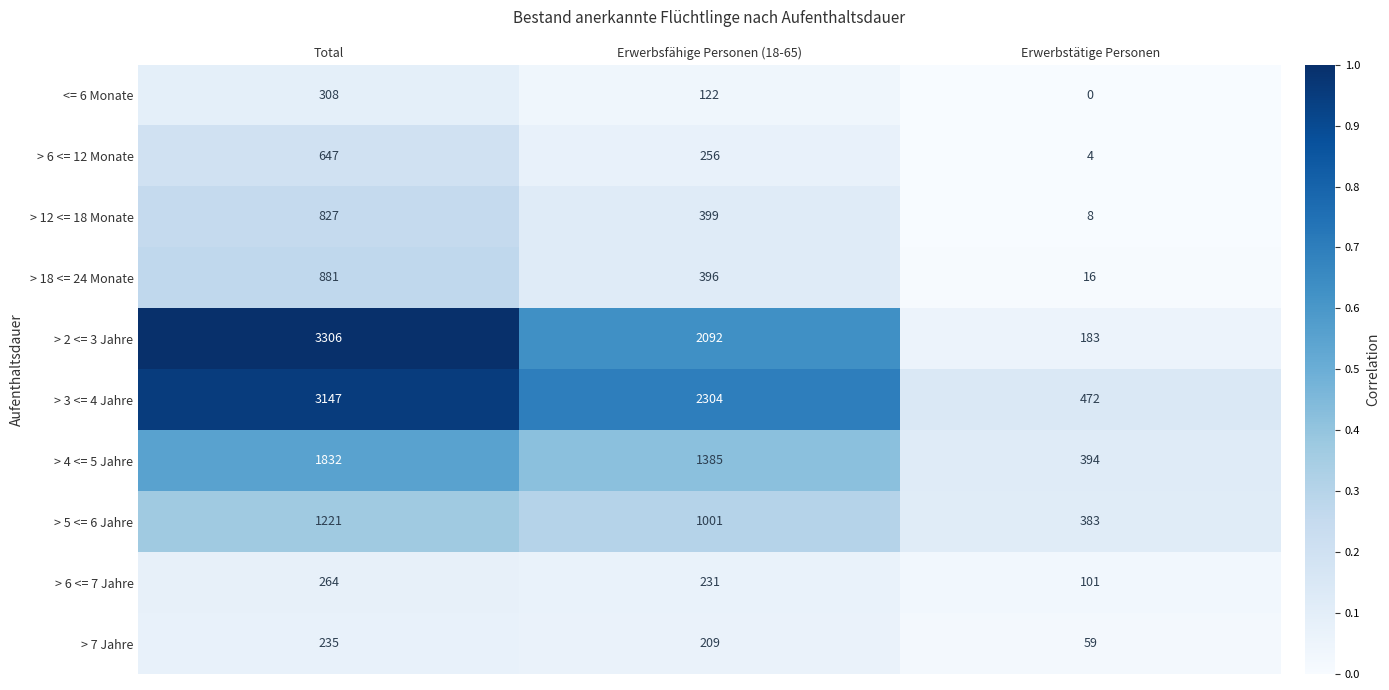

Which category has the lowest value across all series?

Erwerbstätige Personen